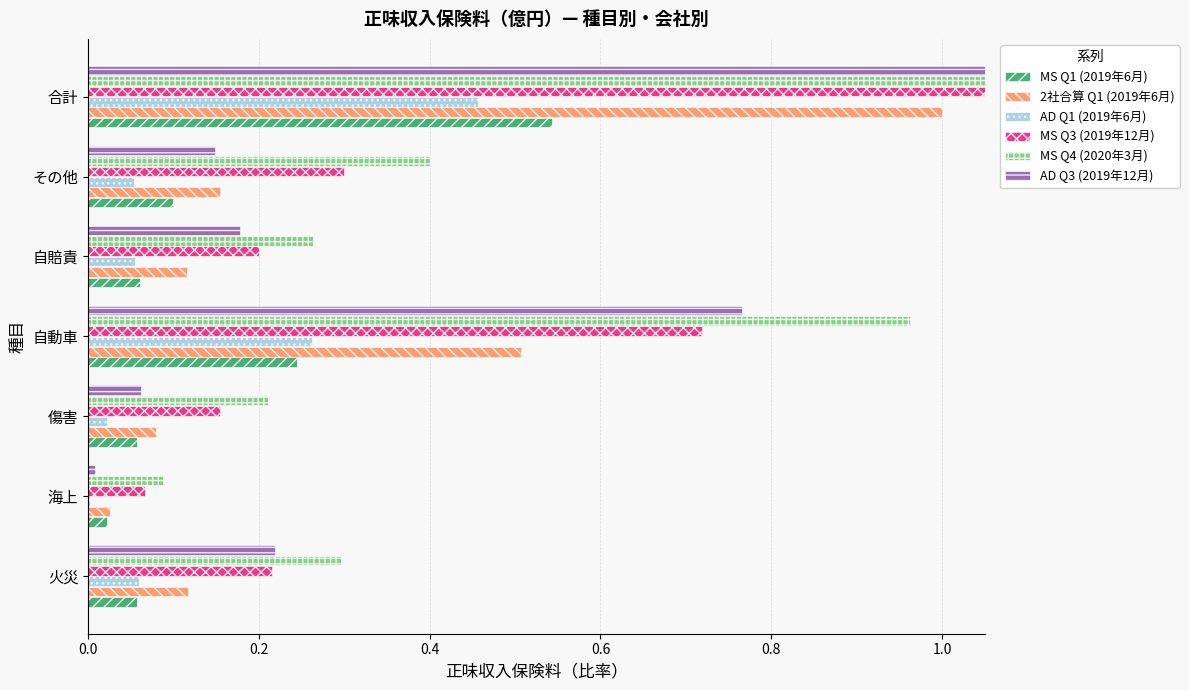

How many bars are there in each group?

6